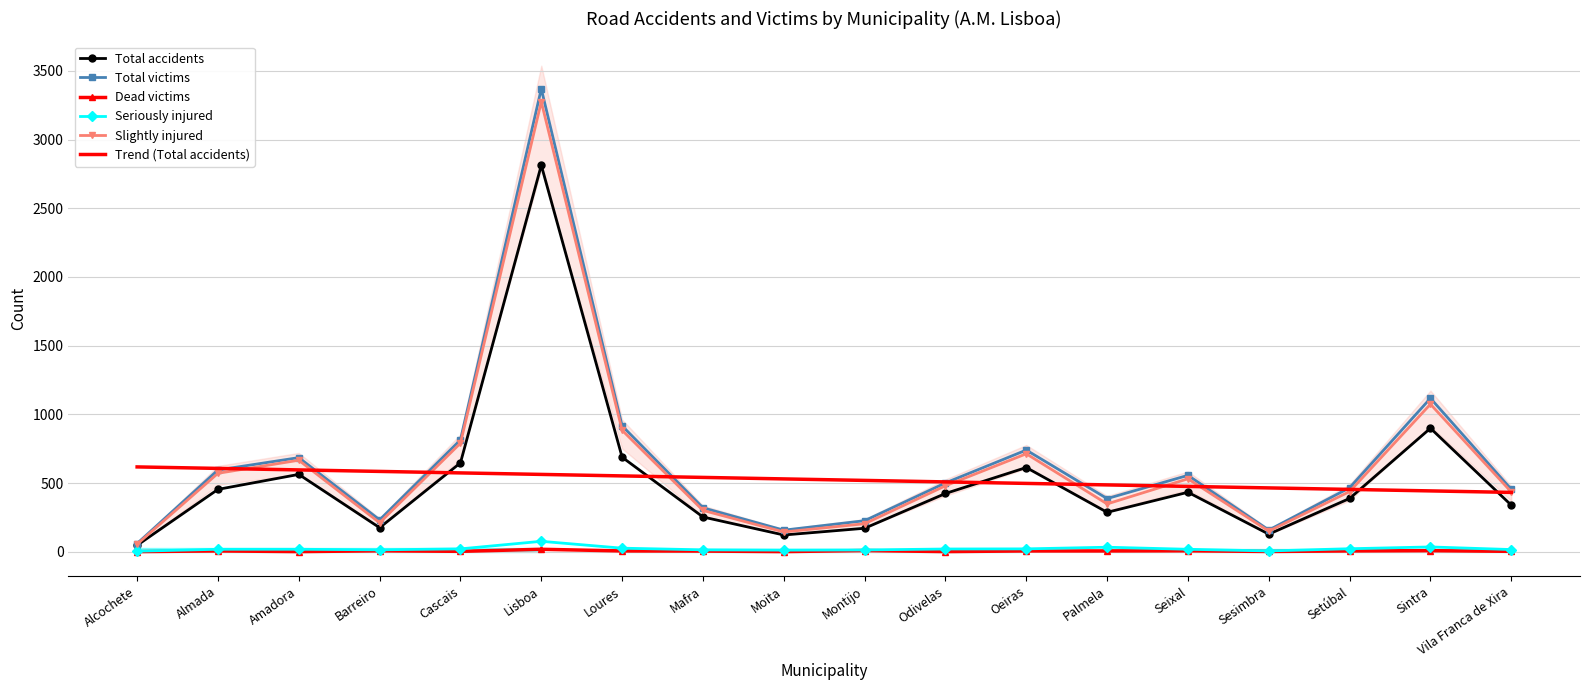

Reading left to right, list all the values displayed in this chart.

Total accidents: 47.0	454.0	563.0	175.0	647.0	2813.0	688.0	253.0	122.0	171.0	424.0	613.0	287.0	433.0	128.0	388.0	899.0	339.0
Total victims: 60.0	595.0	685.0	232.0	814.0	3369.0	916.0	320.0	157.0	226.0	501.0	740.0	387.0	556.0	158.0	466.0	1117.0	454.0
Dead victims: 1.0	6.0	1.0	7.0	3.0	18.0	6.0	5.0	1.0	9.0	1.0	6.0	6.0	7.0	2.0	6.0	8.0	3.0
Seriously injured: 4.0	18.0	18.0	14.0	21.0	76.0	26.0	14.0	12.0	13.0	20.0	21.0	33.0	18.0	6.0	22.0	35.0	16.0
Slightly injured: 55.0	571.0	666.0	211.0	790.0	3275.0	884.0	301.0	144.0	204.0	480.0	713.0	348.0	531.0	150.0	438.0	1074.0	435.0
Trend (Total accidents): 617.4	606.5	595.6	584.7	573.8	562.9	551.9	541.0	530.1	519.2	508.3	497.4	486.5	475.6	464.6	453.7	442.8	431.9